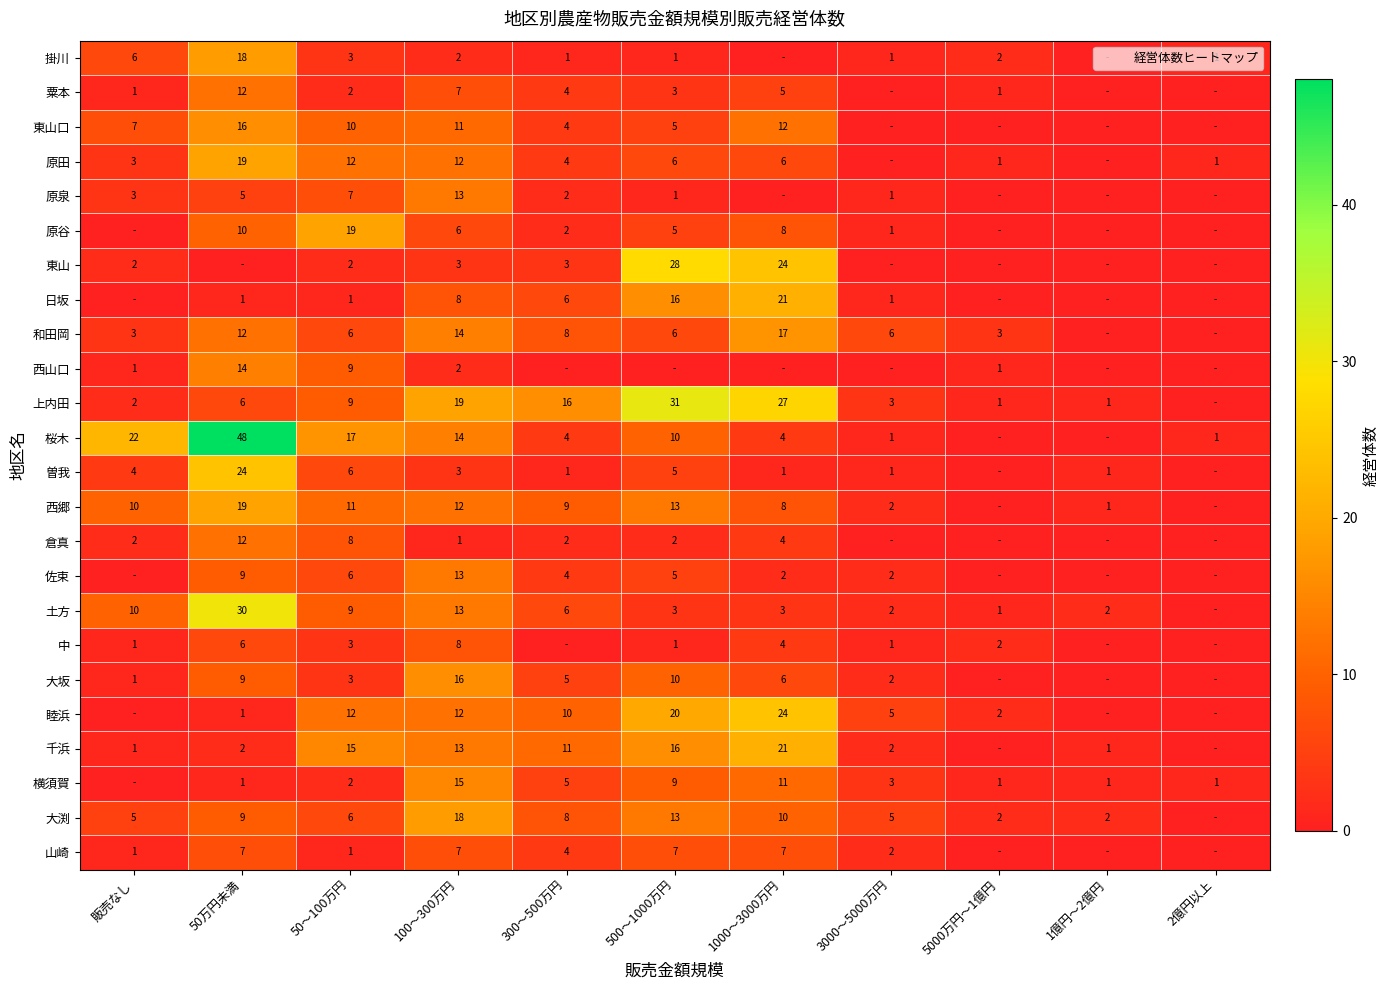

What is the difference between the maximum and minimum values in the 和田岡 series?

17